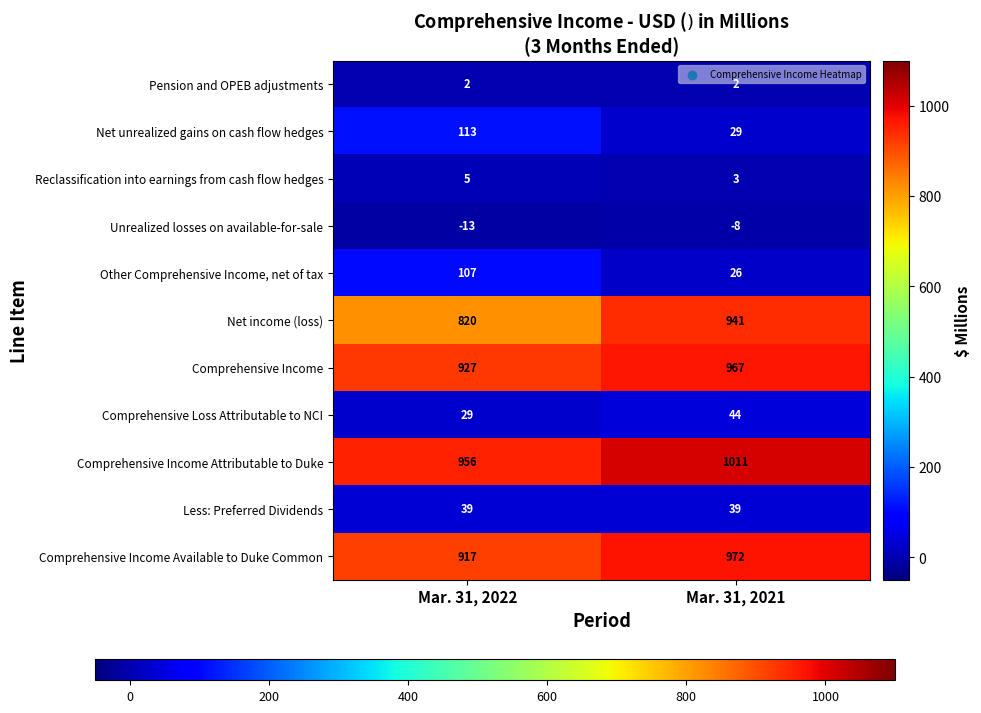

What is the difference between the maximum and minimum values in the Net income (loss) series?

121